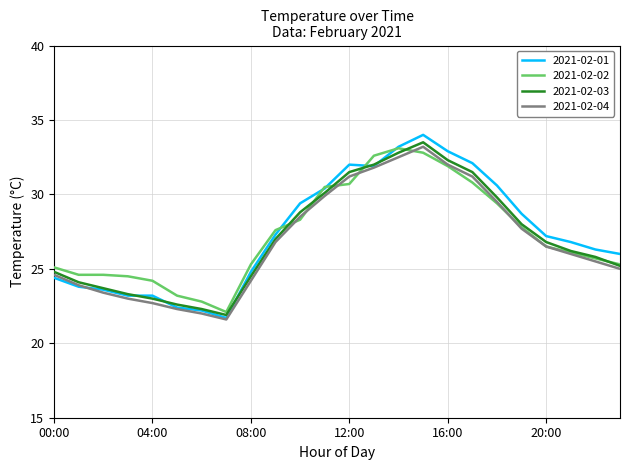

What is the maximum value for 2021-02-02?

33.1